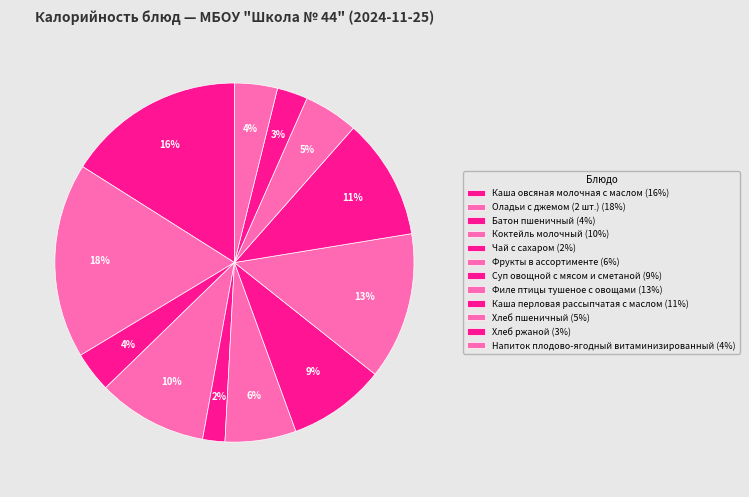

Which has a higher value, Хлеб ржаной or Суп овощной с мясом и сметаной?

Суп овощной с мясом и сметаной